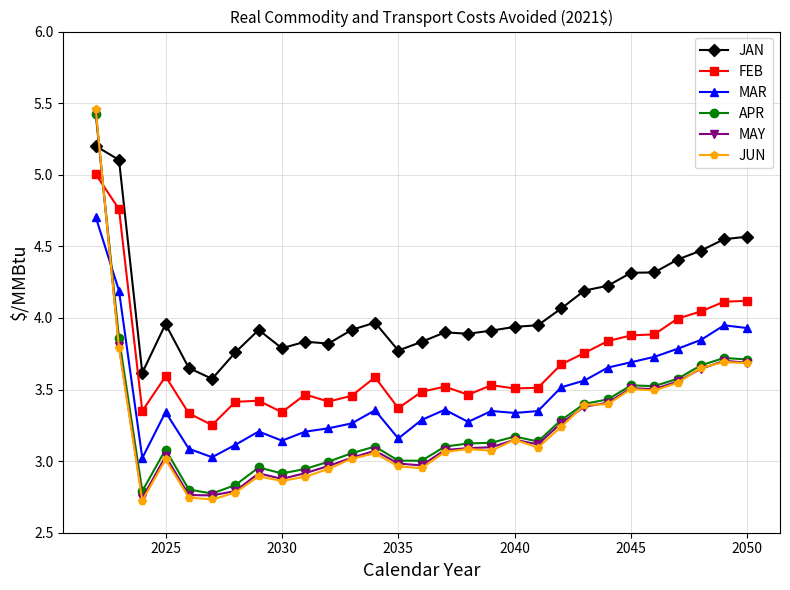

After their last crossing, which series has the higher values: JUN or FEB?

FEB